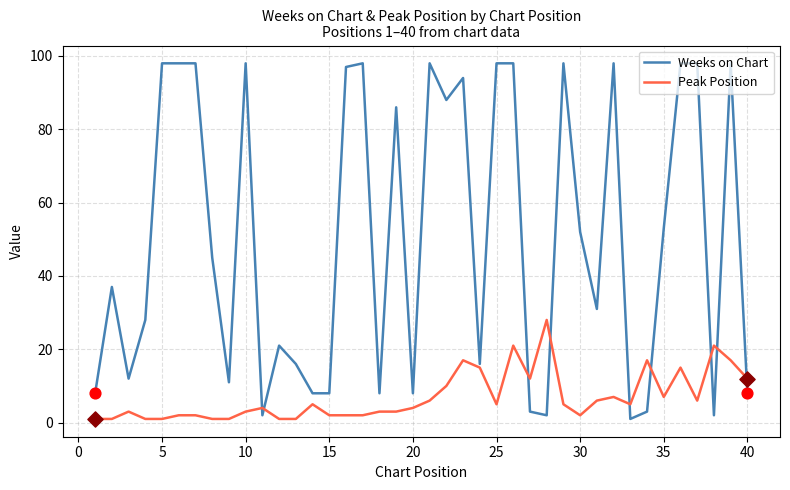

Which series has the widest spread of values?

Weeks on Chart